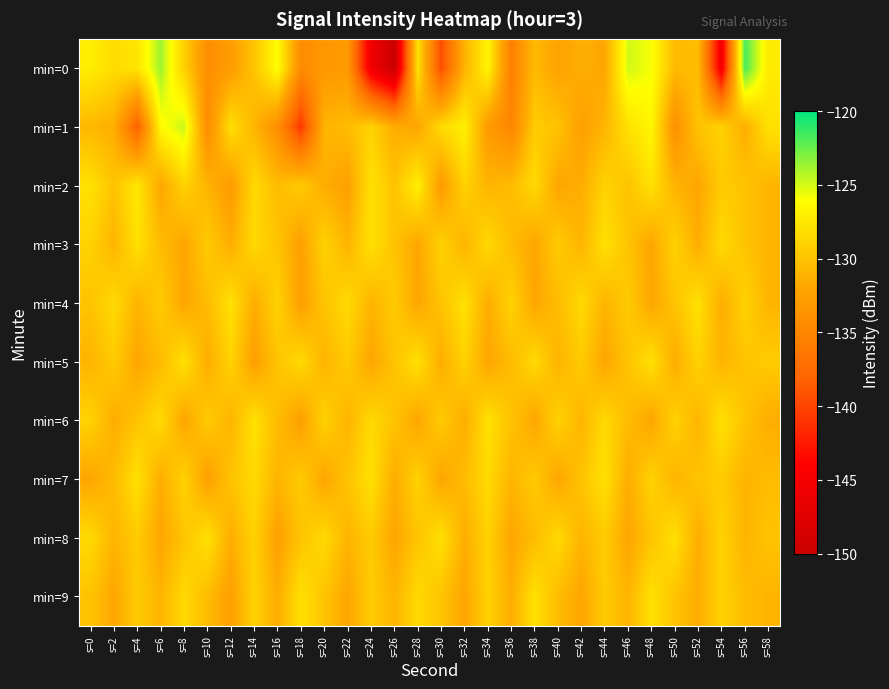

What is the smallest value displayed?

-150.0